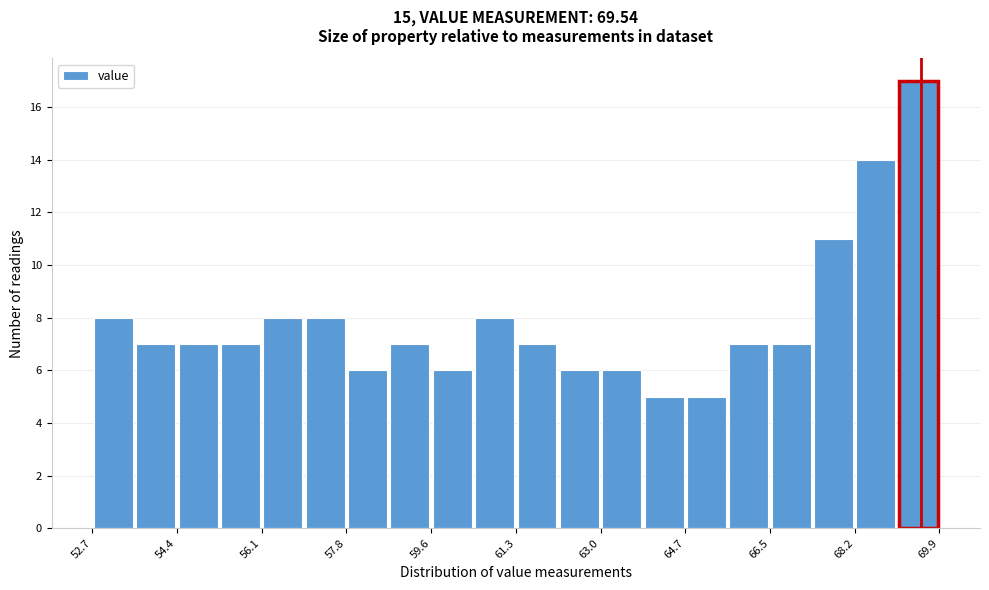

Reading left to right, list every bar in this chart as the range it spans on the x-axis followed by its height. Neither the bar edges nor the heights are printed on the chart, so give them approximately, as read against the axes.

52.6 to 53.6: 8
53.6 to 54.4: 7
54.4 to 55.2: 7
55.2 to 56.2: 7
56.2 to 57.0: 8
57.0 to 57.8: 8
57.8 to 58.8: 6
58.8 to 59.6: 7
59.6 to 60.4: 6
60.4 to 61.2: 8
61.2 to 62.2: 7
62.2 to 63.0: 6
63.0 to 63.8: 6
63.8 to 64.8: 5
64.8 to 65.6: 5
65.6 to 66.4: 7
66.4 to 67.4: 7
67.4 to 68.2: 11
68.2 to 69.0: 14
69.0 to 70.0: 17